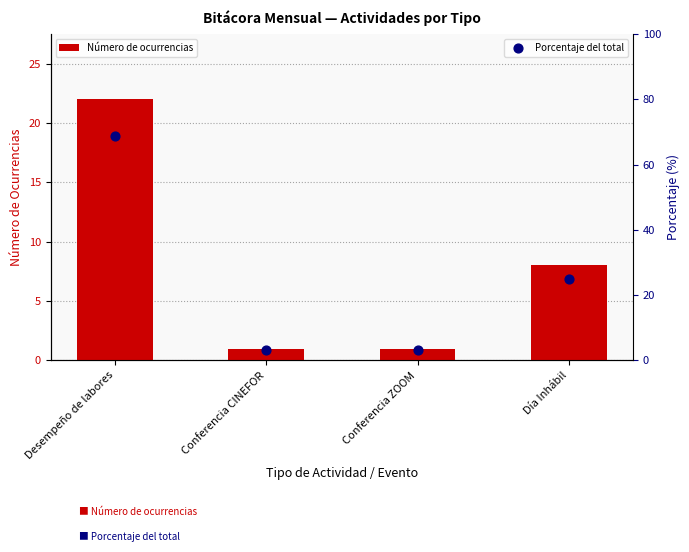

What is the total value across all series at Día Inhábil?

33.0